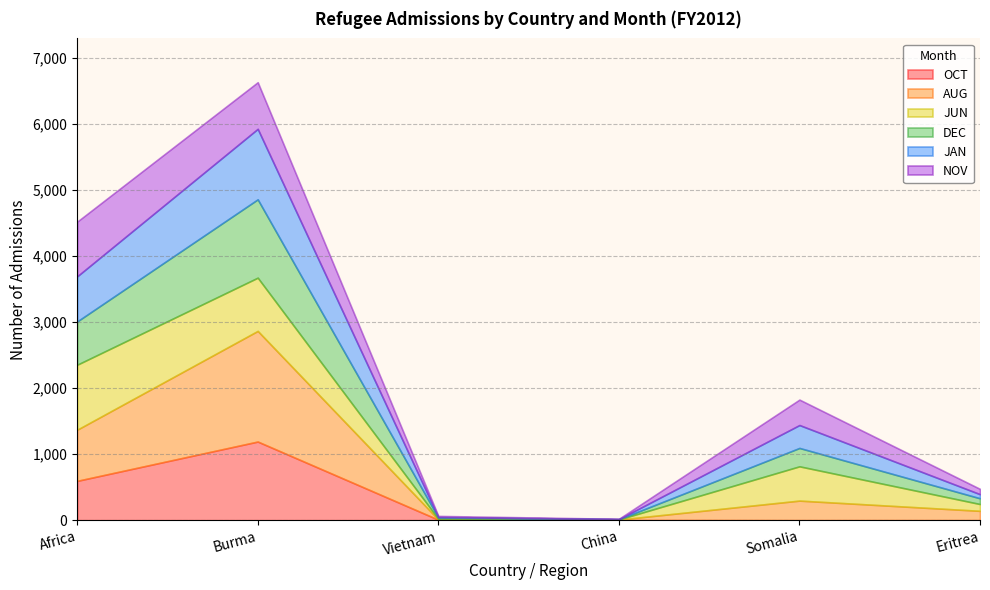

How many interior local peaks does the AUG series have?

2